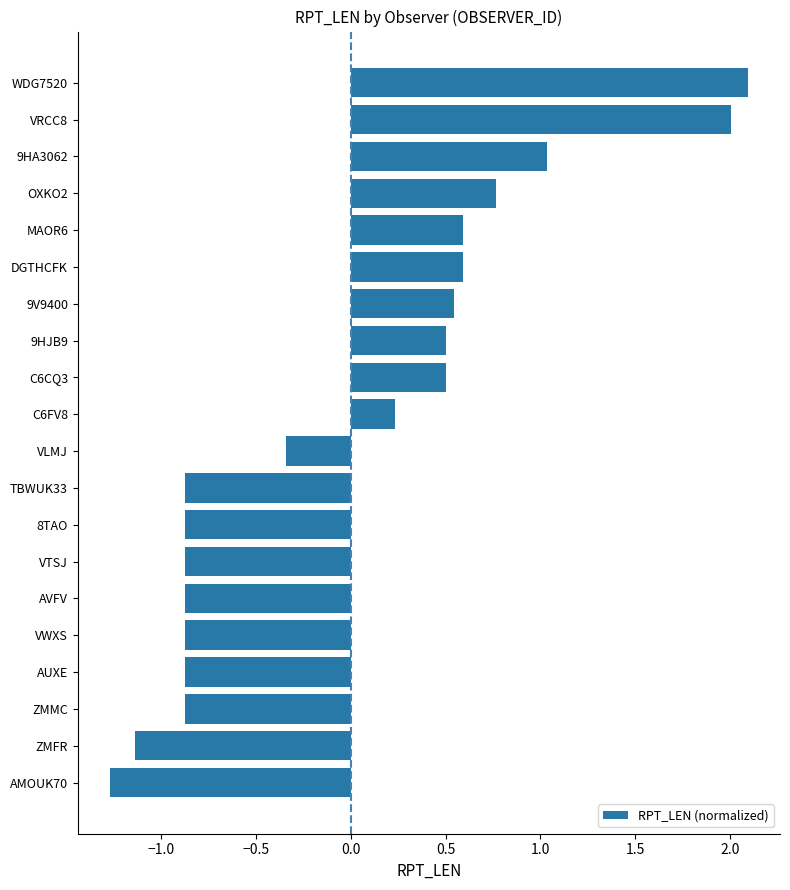

Which has a higher value, C6FV8 or 9HA3062?

9HA3062